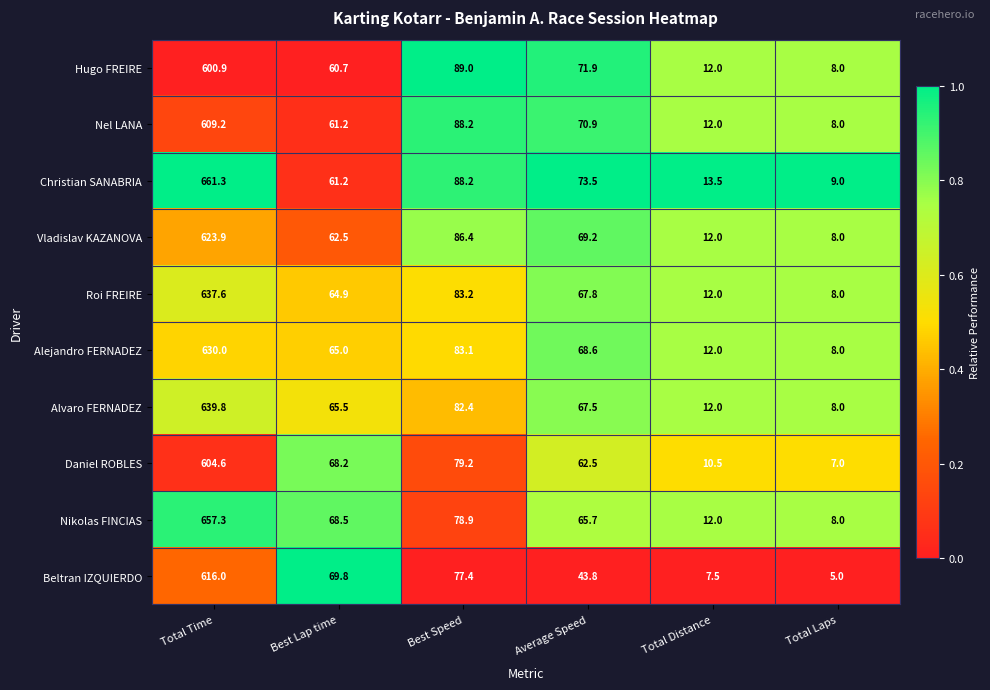

Which series has the largest range (max minus min)?

Christian SANABRIA